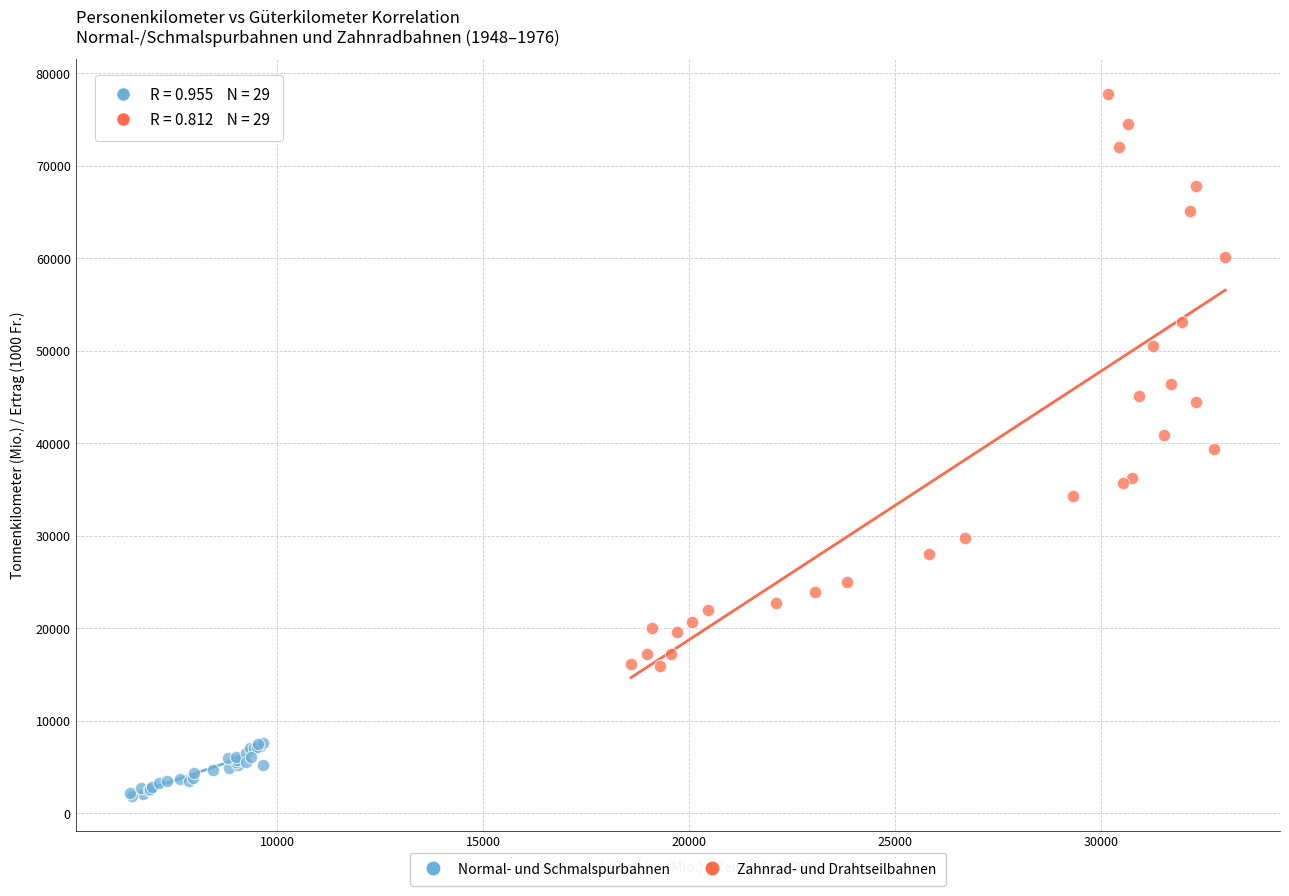

Which series contains the lowest Y value?

Normal- und Schmalspurbahnen